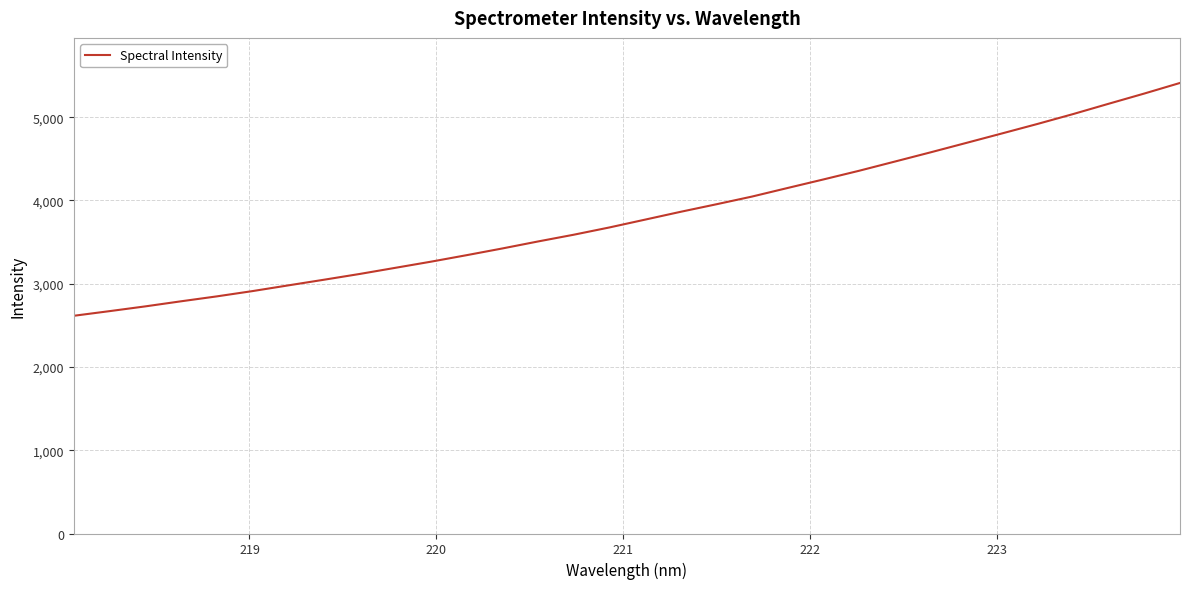

Reading left to right, extract all data points from this chart.

2614.9	2670.6	2727.7	2788.7	2847.7	2911.3	2979.7	3047.6	3116.9	3190.8	3264.7	3342.9	3423.5	3507.6	3588.5	3675.8	3769.8	3864.1	3954.4	4047.1	4150.4	4252.6	4356.8	4467.0	4577.6	4690.6	4804.3	4918.8	5037.5	5161.7	5284.4	5411.4